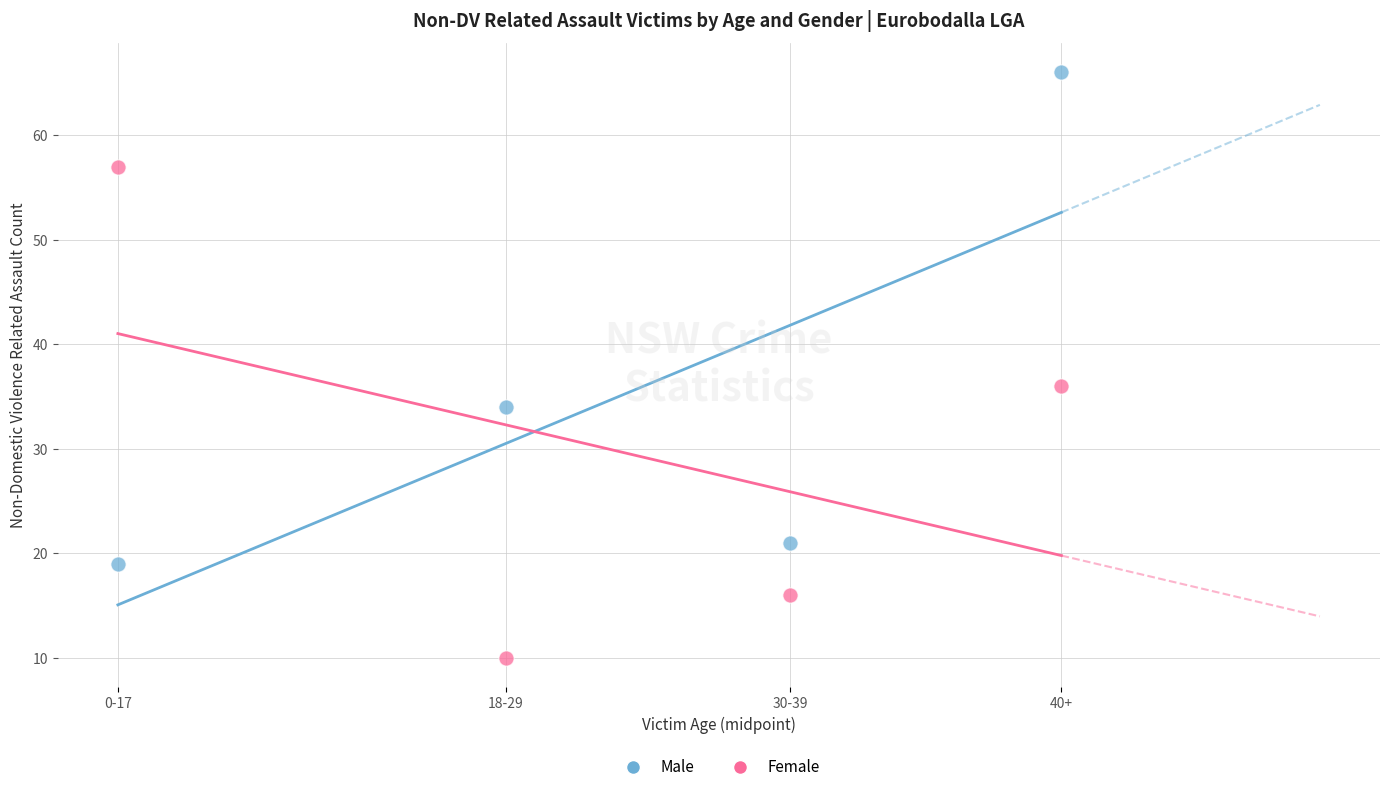

Which series contains the lowest Y value?

Female